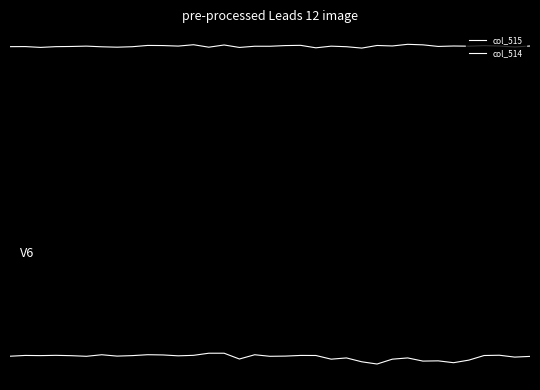

Which series has the largest total across all categories?

col_515